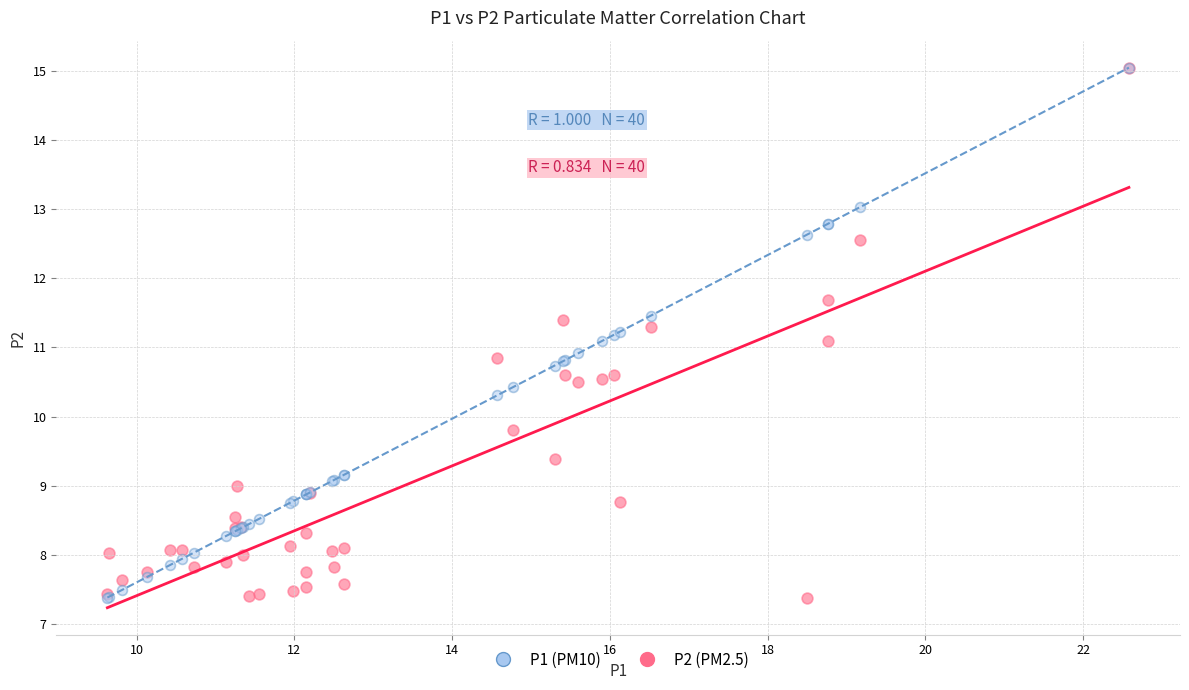

What are all the series names shown in the legend?

P1 (PM10), P2 (PM2.5)